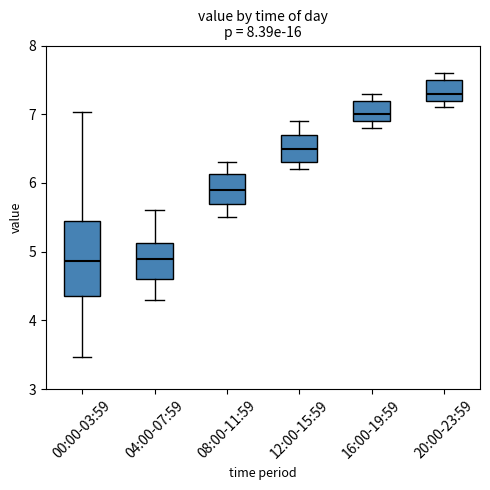

Reading left to right, read every box against the y-axis: the position of its median line, the range the box covers, and the ends of its whiskers. The values are not printed on the chart, so give them approximately, as read against the axis.

00:00-03:59: median 4.9, box 4.4 to 5.4, whiskers 3.5 to 7.0
04:00-07:59: median 4.9, box 4.6 to 5.1, whiskers 4.3 to 5.6
08:00-11:59: median 5.9, box 5.7 to 6.1, whiskers 5.5 to 6.3
12:00-15:59: median 6.5, box 6.3 to 6.7, whiskers 6.2 to 6.9
16:00-19:59: median 7.0, box 6.9 to 7.2, whiskers 6.8 to 7.3
20:00-23:59: median 7.3, box 7.2 to 7.5, whiskers 7.1 to 7.6